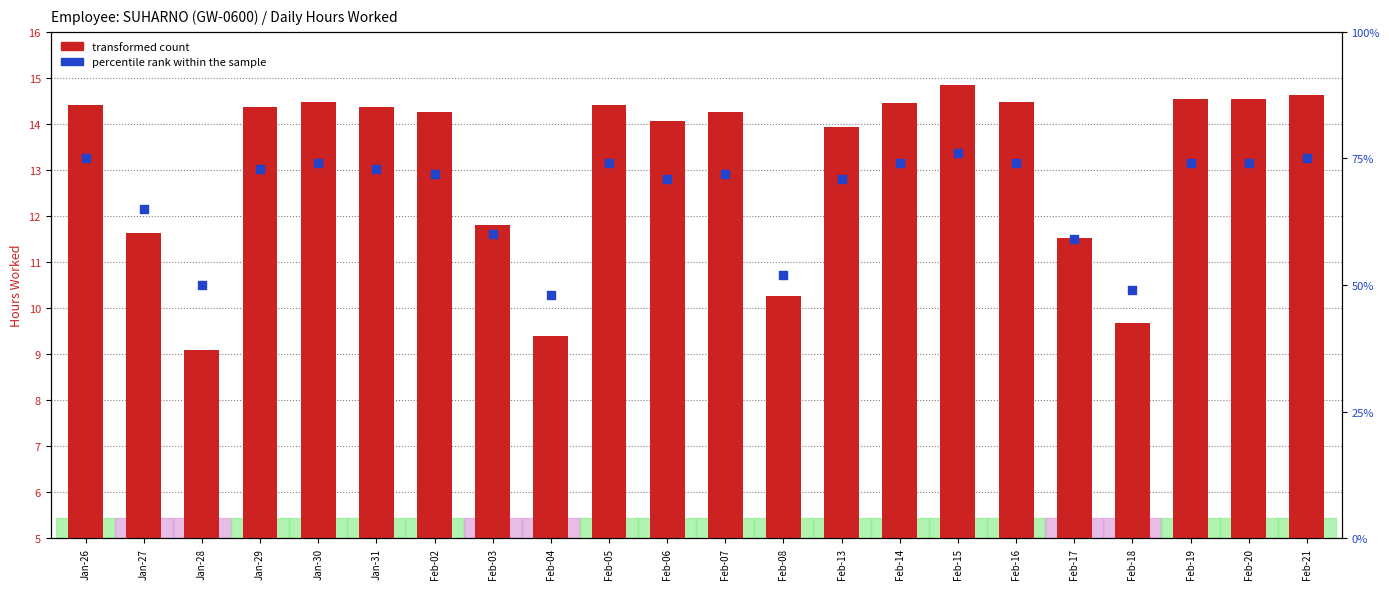

Which series has the largest total across all categories?

percentile rank within the sample